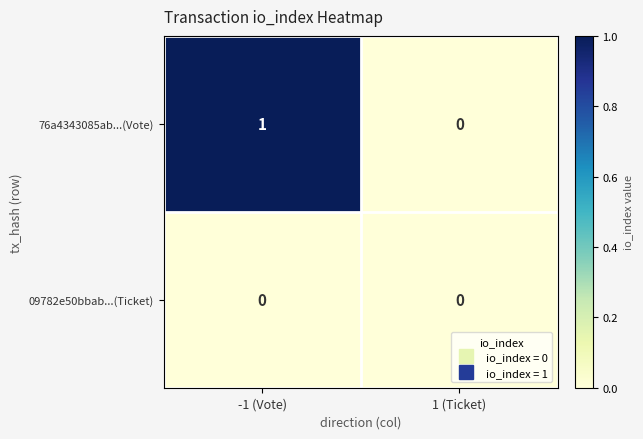

Which category has the highest value across all series?

-1 (Vote)